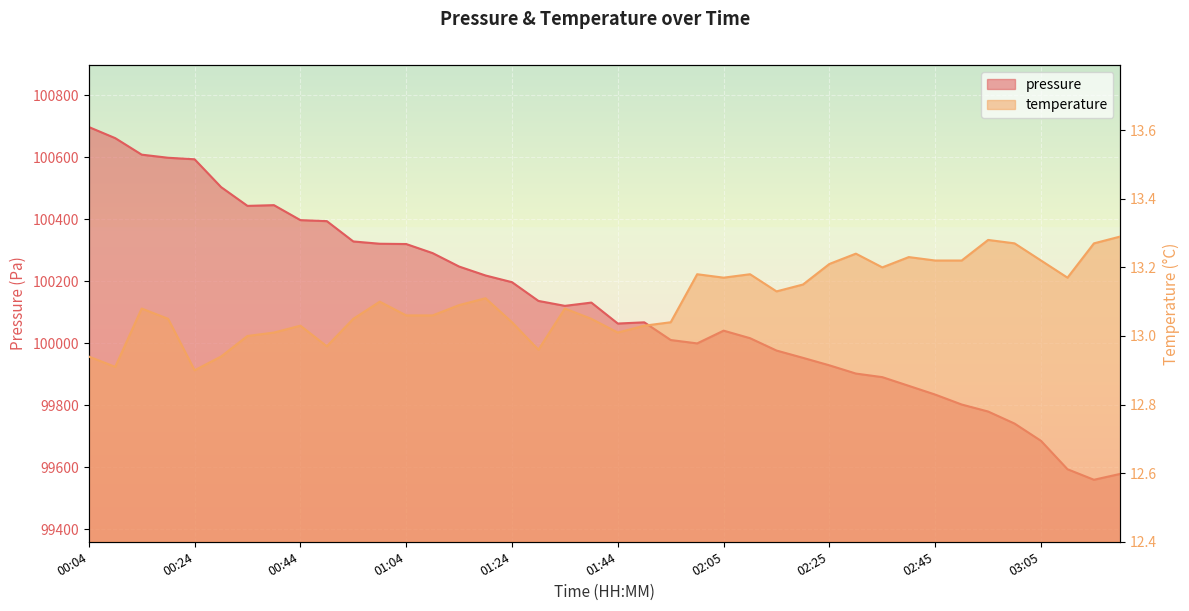

What is the difference between the highest and lowest values at 01:49?

100054.7